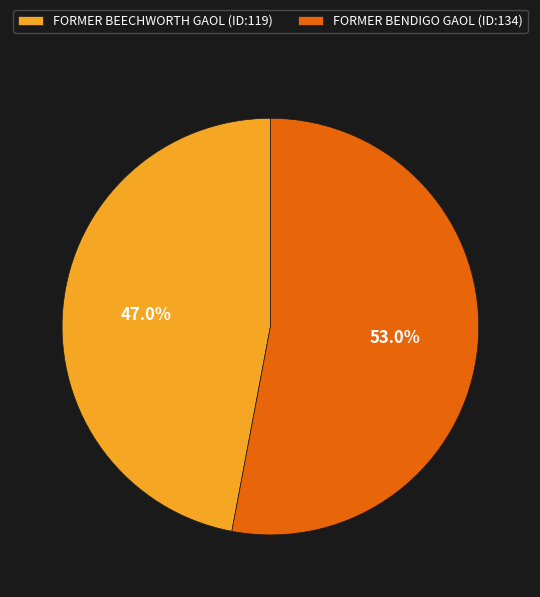

Is it true that FORMER BENDIGO GAOL is 53% of the pie?

True